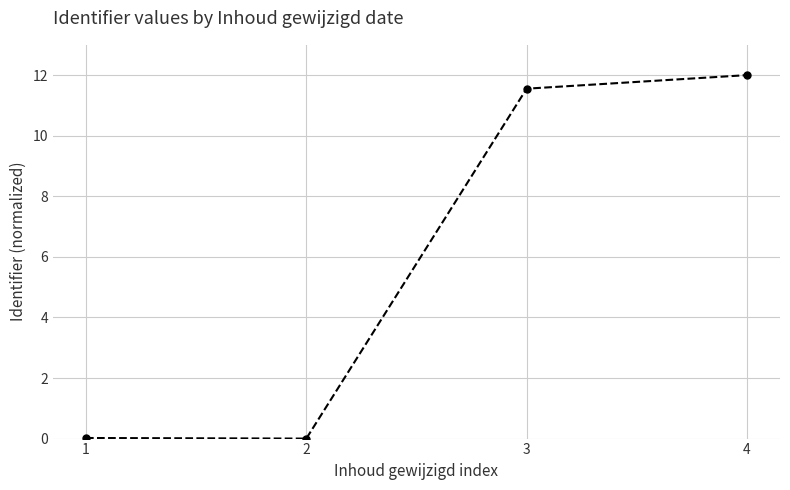

Where is the data nearest to the value 6?

3